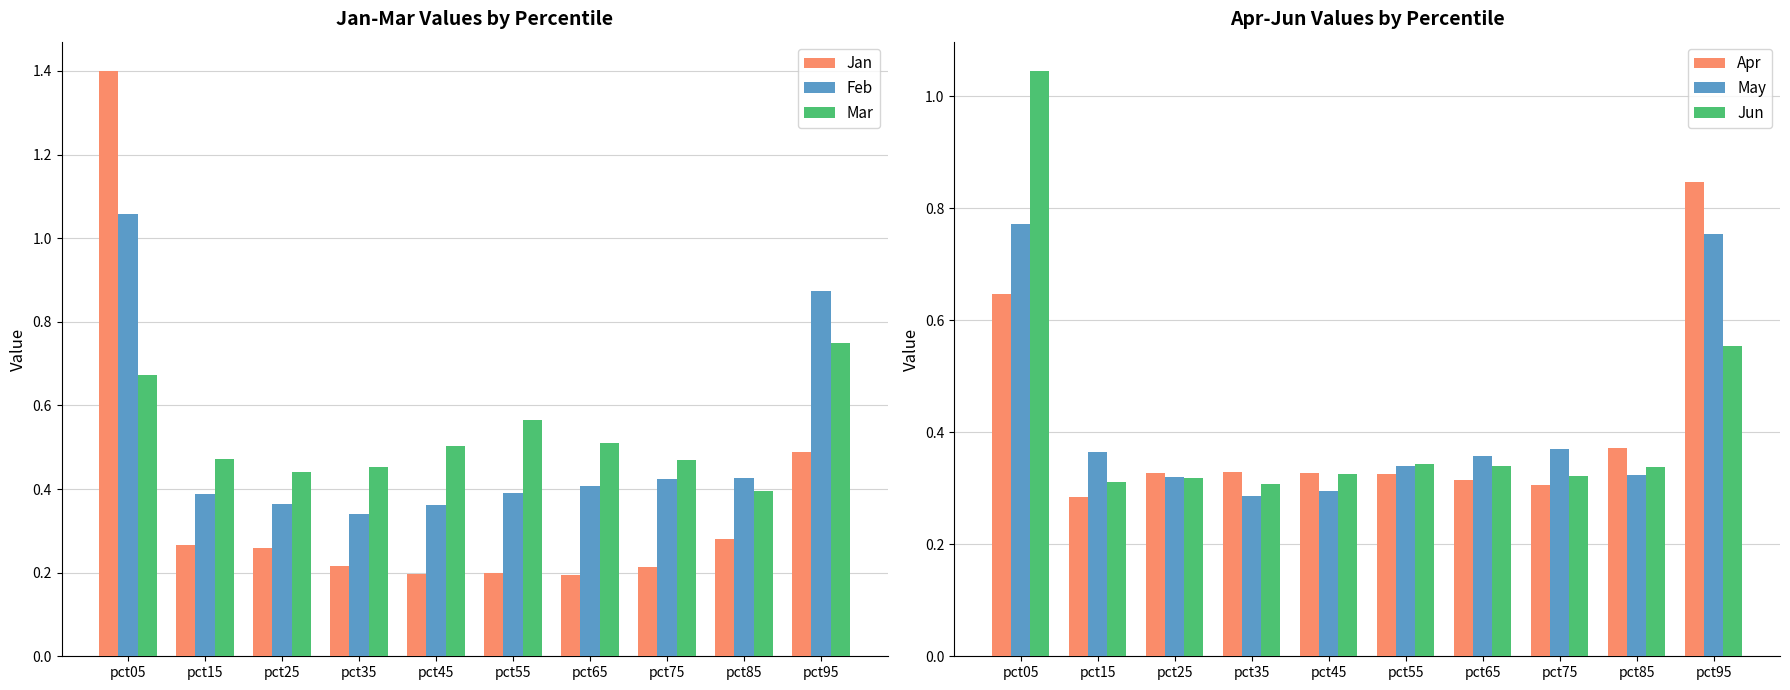

Which category has the highest value in the Jun series?

pct05